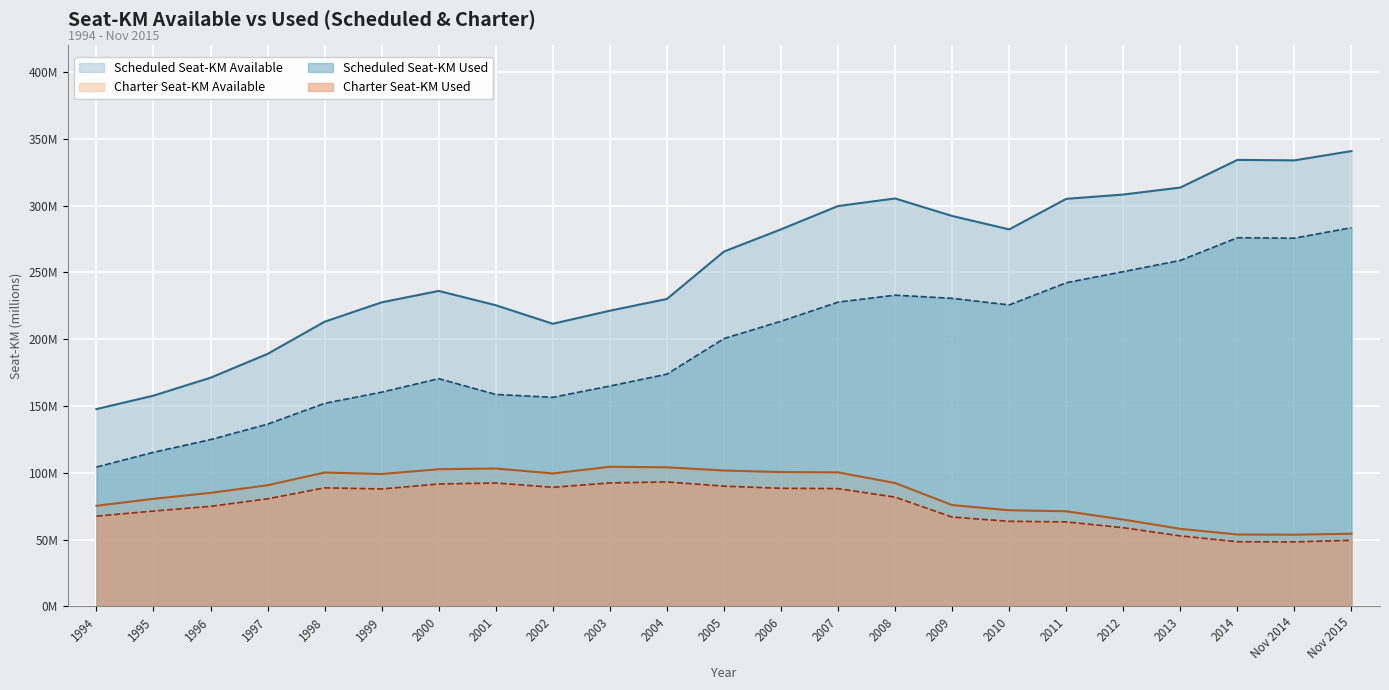

Which category has the lowest value in the Charter Seat-KM Available series?

Nov 2014